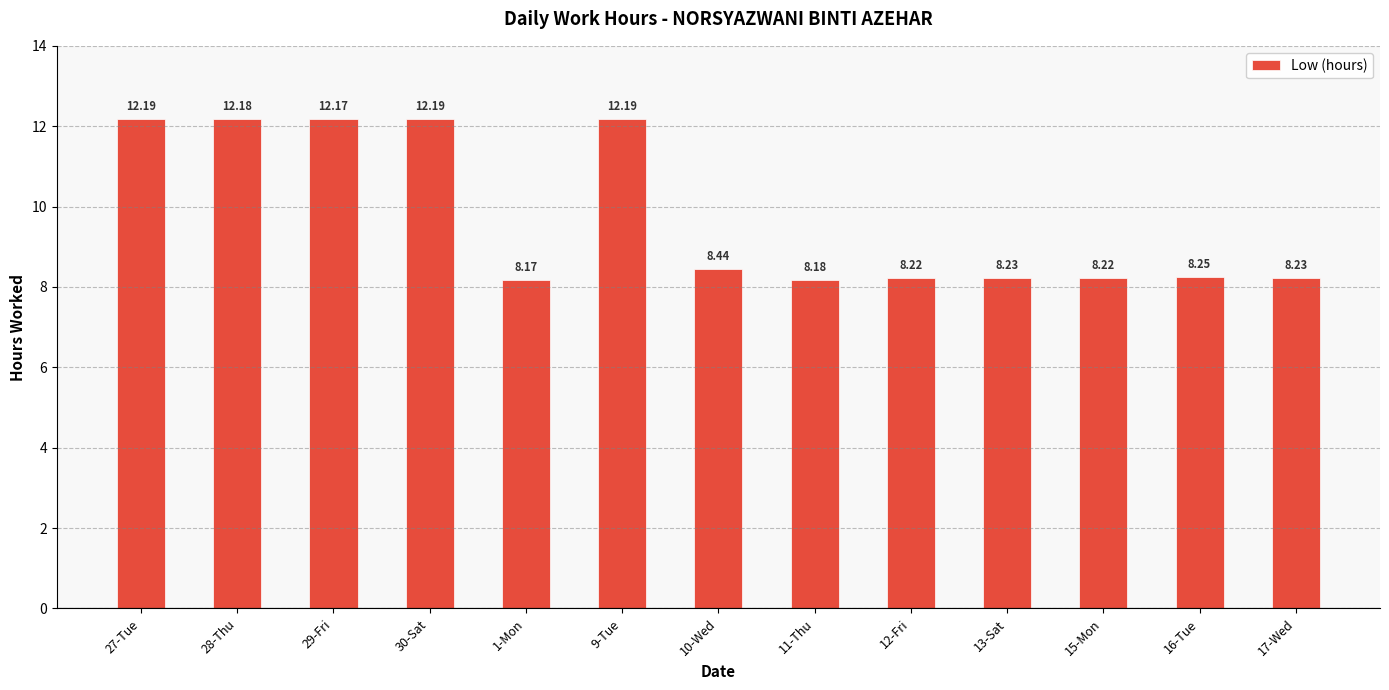

What is the sum of the values at 12-Fri and 16-Tue?

16.5